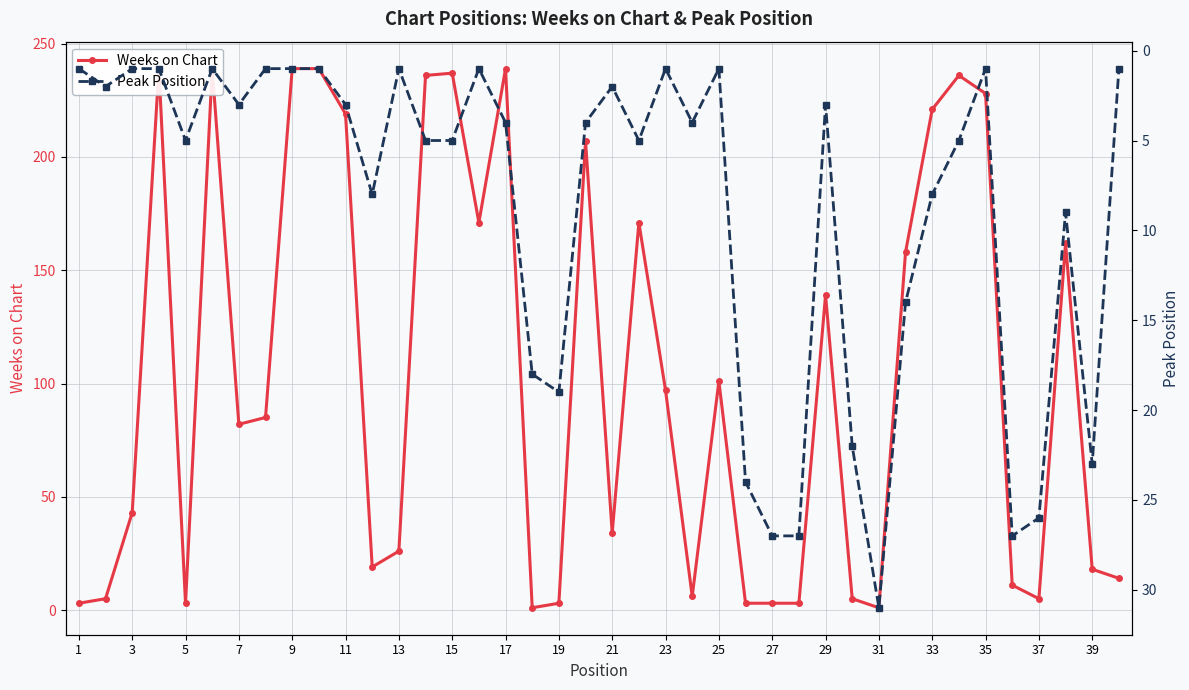

How many times do Peak Position and Weeks on Chart cross each other?

12